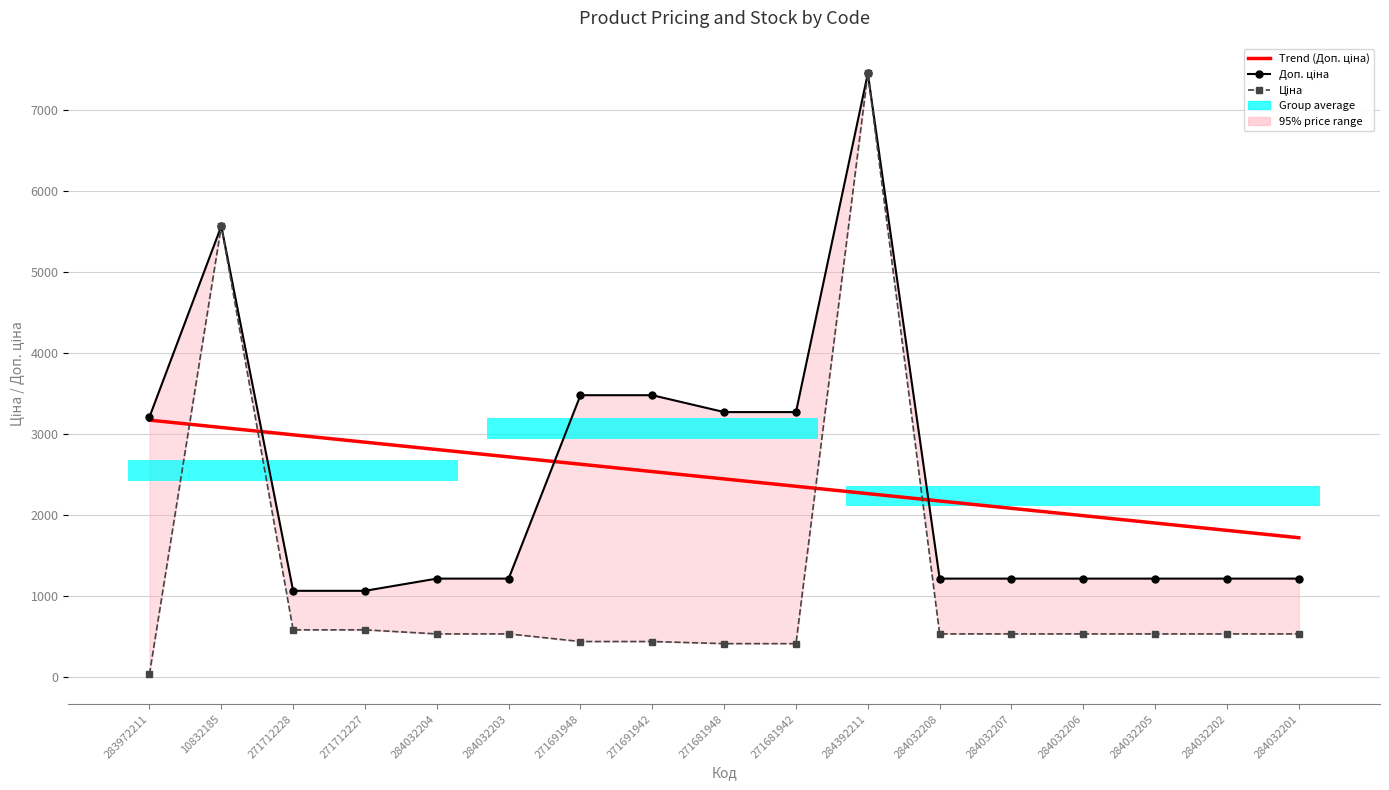

Reading left to right, what are all the values shown in this chart?

Ціна: 32.0	5560.3	578.1	578.1	528.2	528.2	434.3	434.3	408.2	408.2	7444.6	528.2	528.2	528.2	528.2	528.2	528.2
Доп. ціна: 3205.0	5560.3	1060.0	1060.0	1210.7	1210.7	3474.1	3474.1	3265.8	3265.8	7444.6	1210.7	1210.7	1210.7	1210.7	1210.7	1210.7